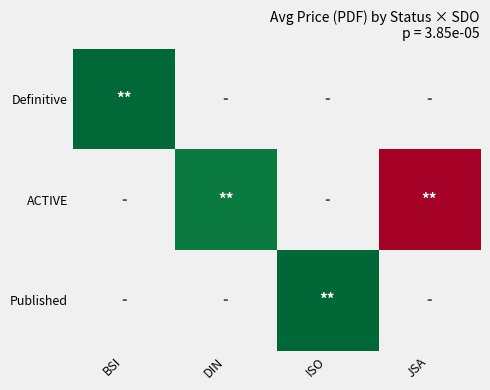

Which label corresponds to the smallest value in the chart?

ISO